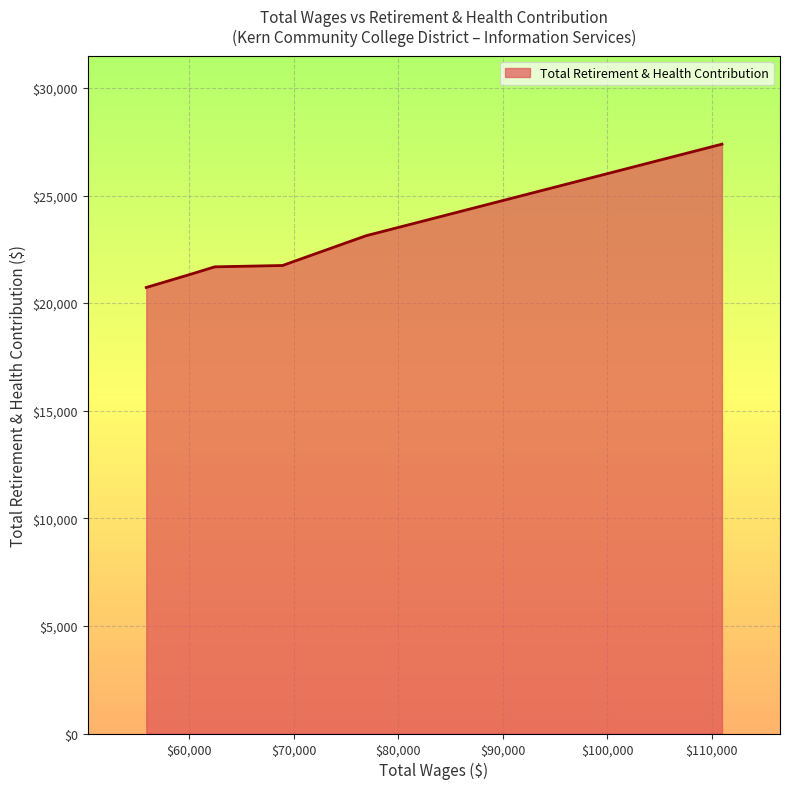

True or false: the data has more than 2 interior local peaks.

False